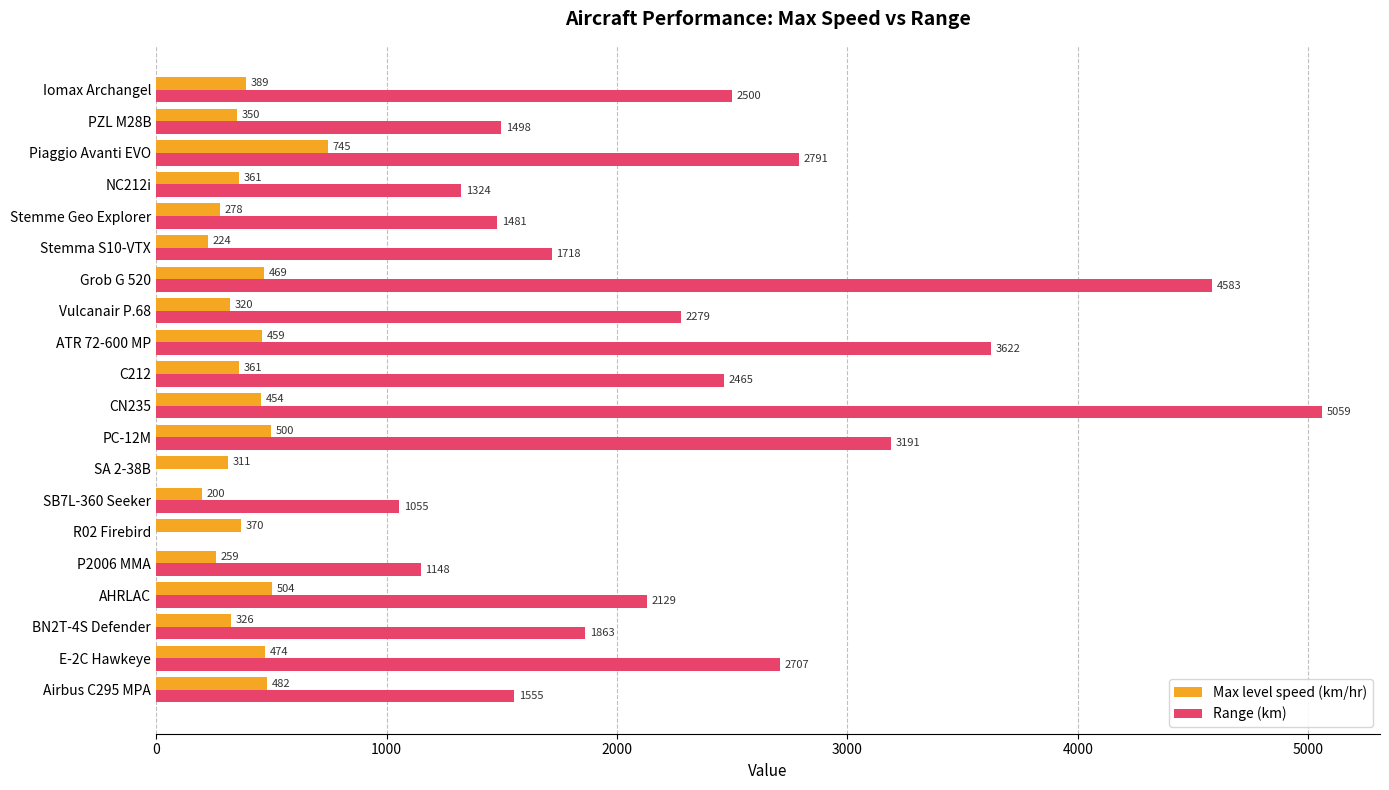

What is the total value across all series at SA 2-38B?

311